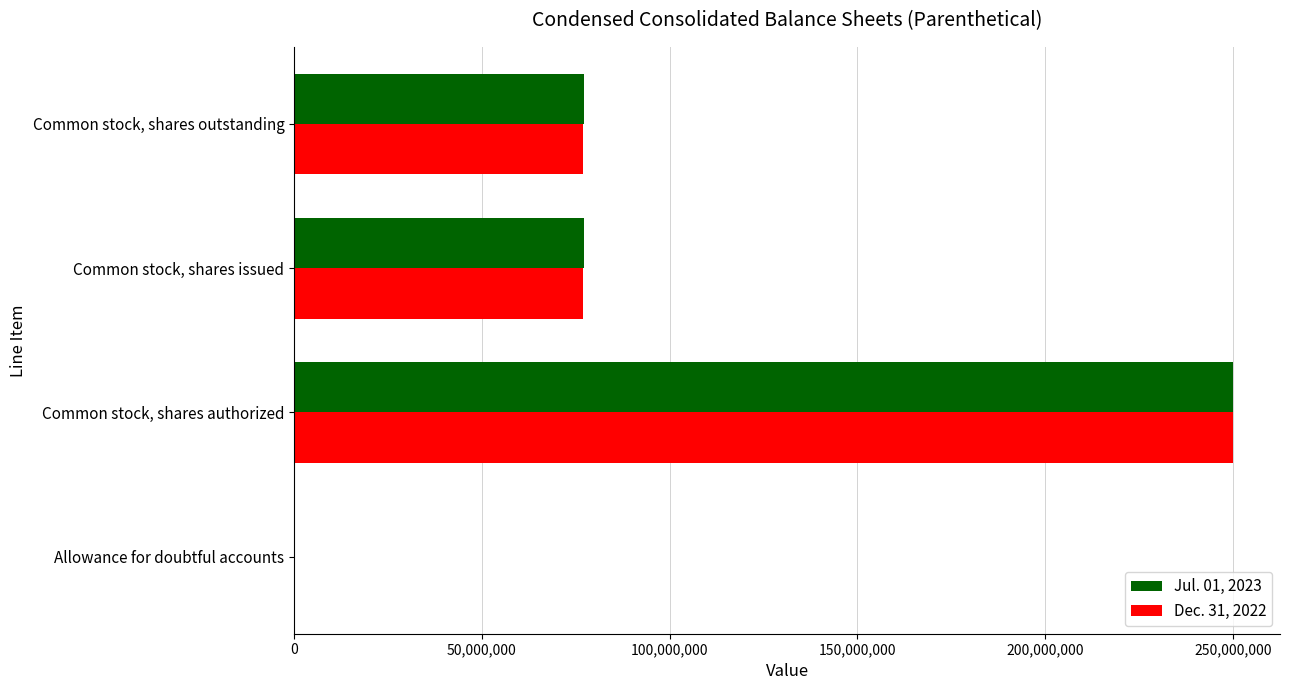

What is the total value across all series at Common stock, shares issued?

154098602